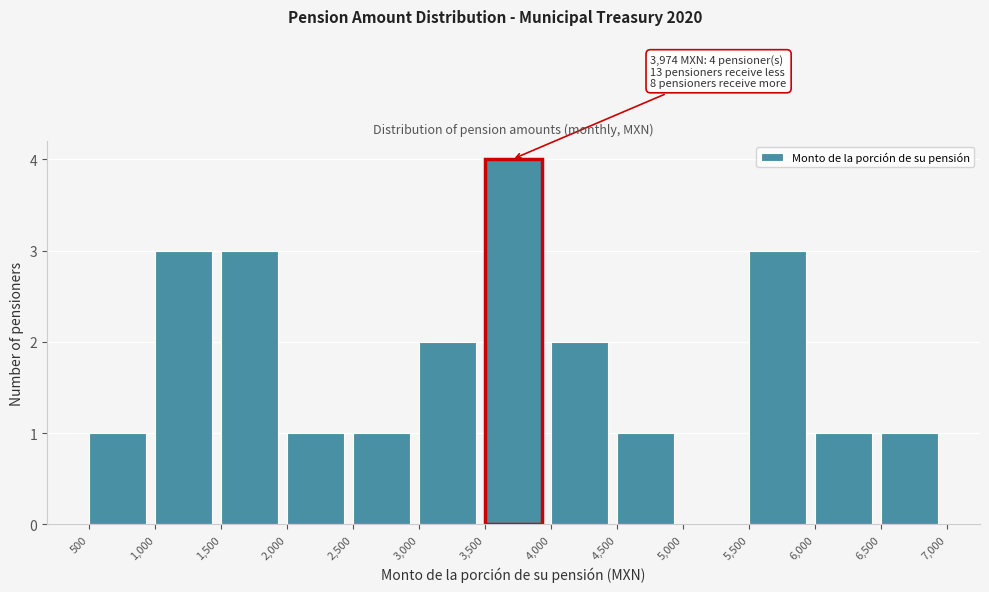

Which range on the x-axis has the tallest bar?

3,500 to 4,000